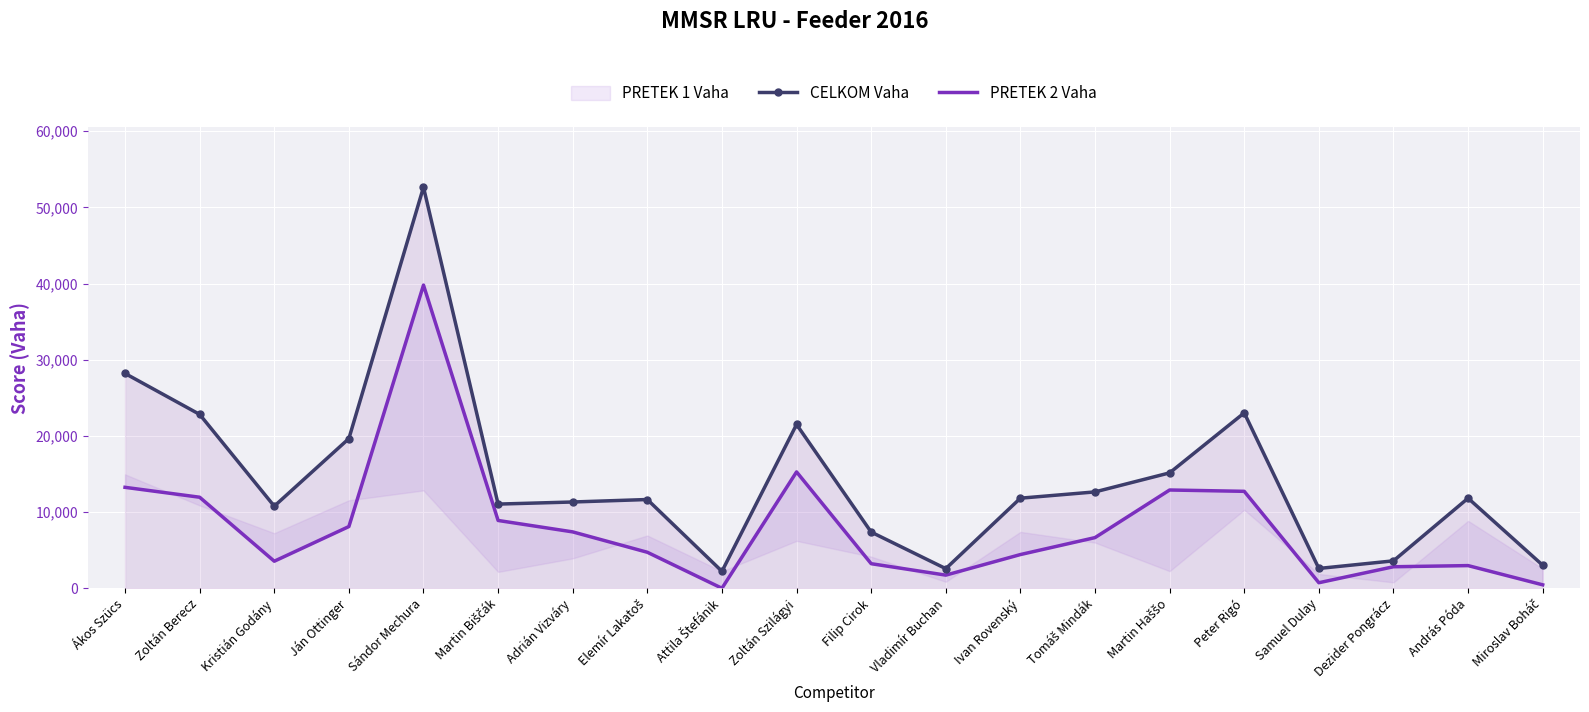

The CELKOM Vaha series shows 11650 at Elemír Lakatoš. True or false?

True